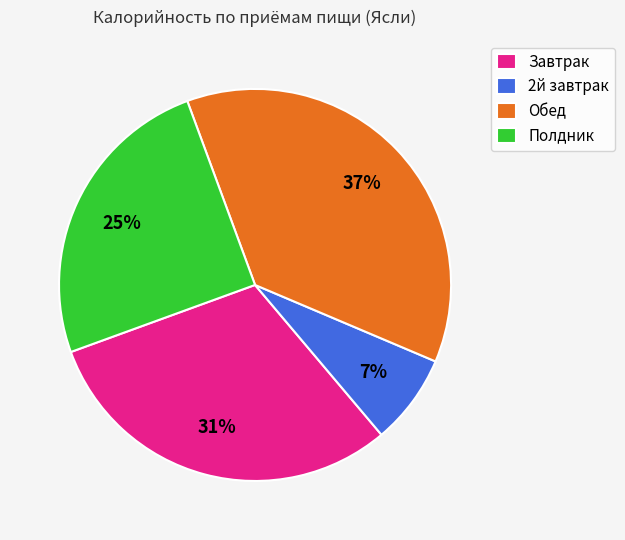

Is there any slice that represents more than half of the pie?

No